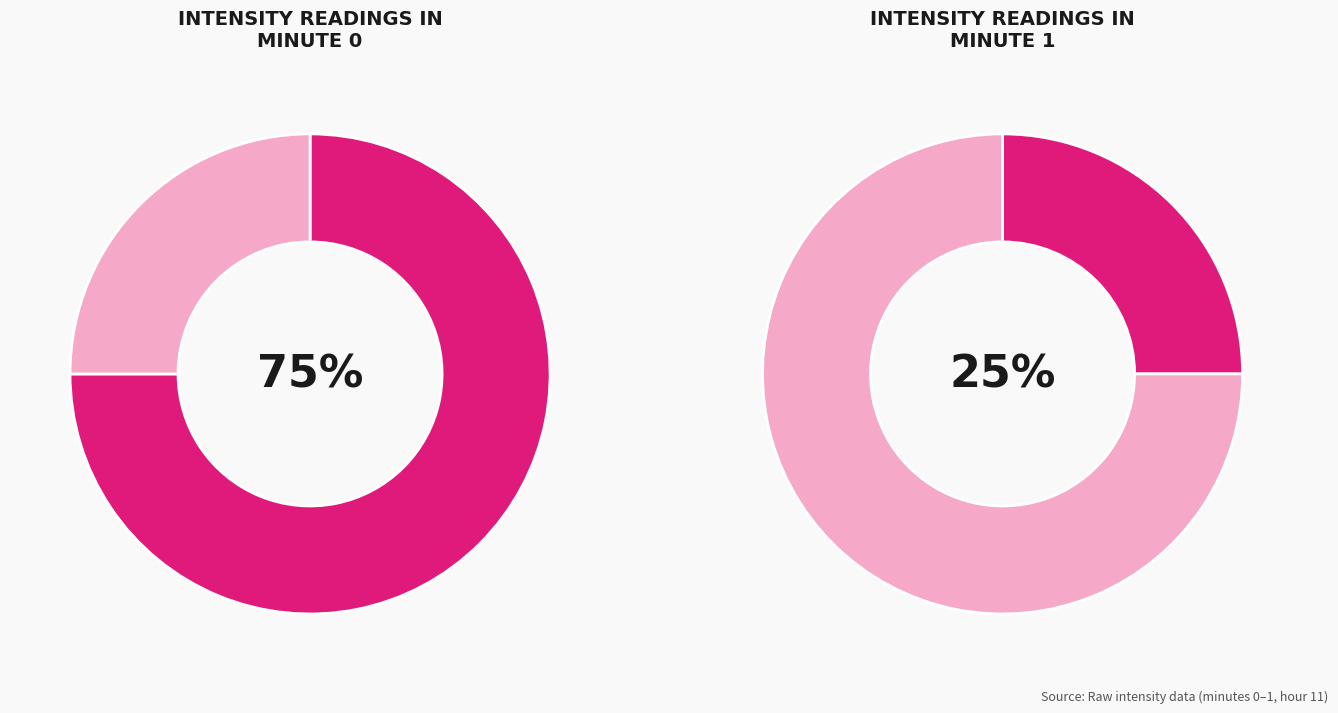

Approximately how many times larger is the value at 1 compared to 0?

0.3